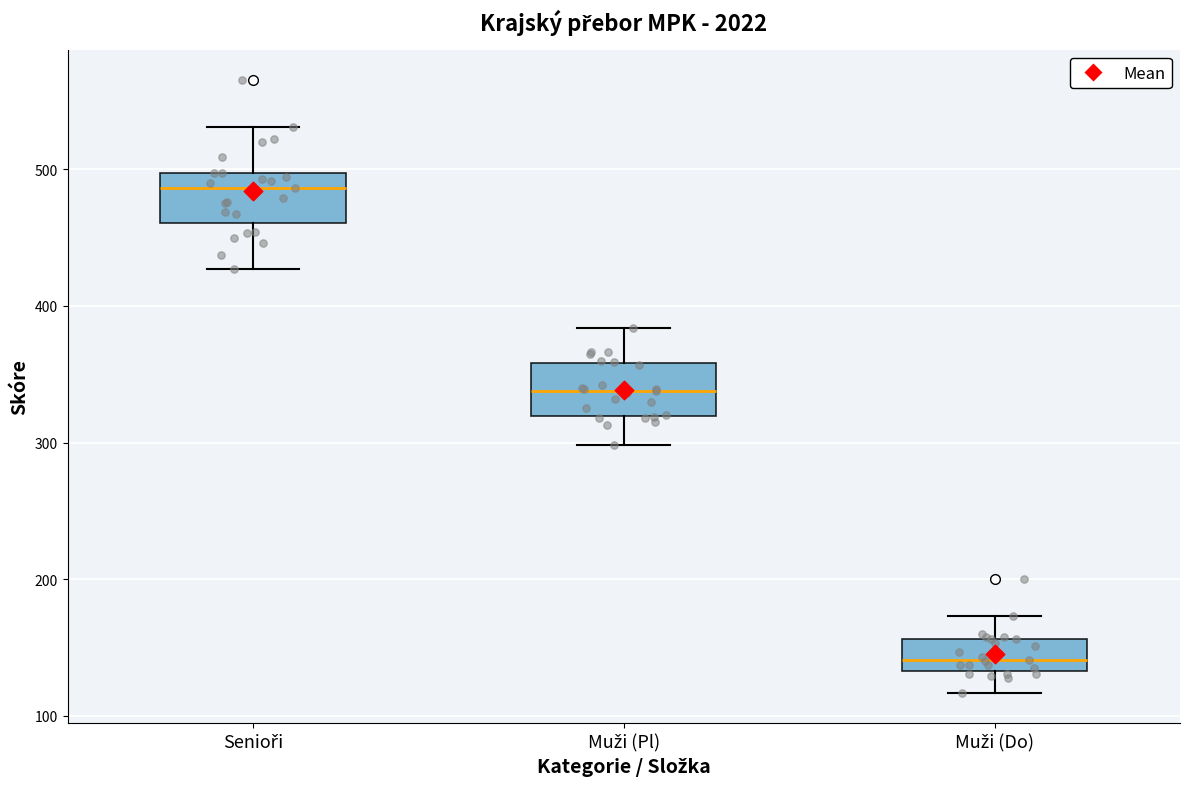

Reading left to right, read every box against the y-axis: the position of its median line, the range the box covers, and the ends of its whiskers. The values are not printed on the chart, so give them approximately, as read against the axis.

Senioři: median 490, box 460 to 500, whiskers 430 to 530
Muži (Pl): median 340, box 320 to 360, whiskers 300 to 380
Muži (Do): median 140, box 130 to 160, whiskers 120 to 170